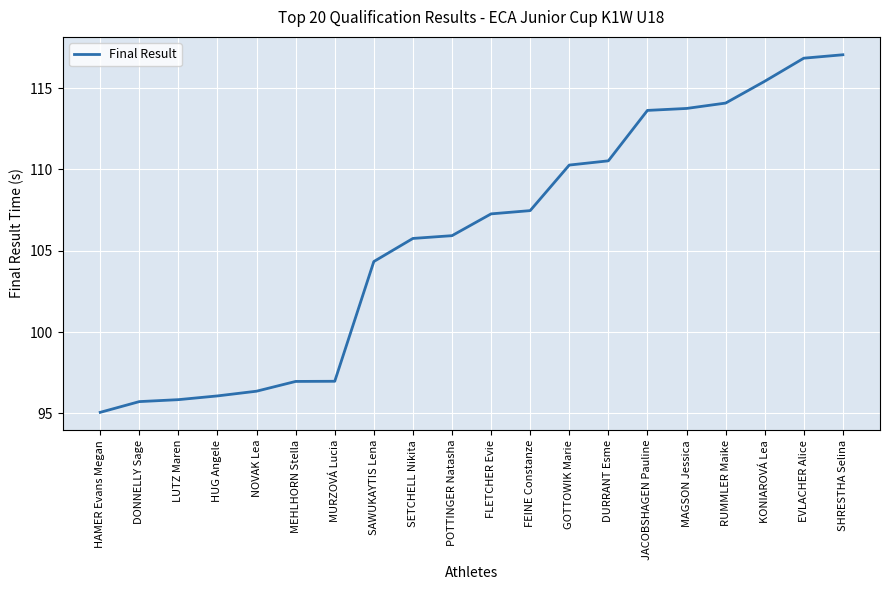

At which label does the data first exceed 107?

FLETCHER Evie